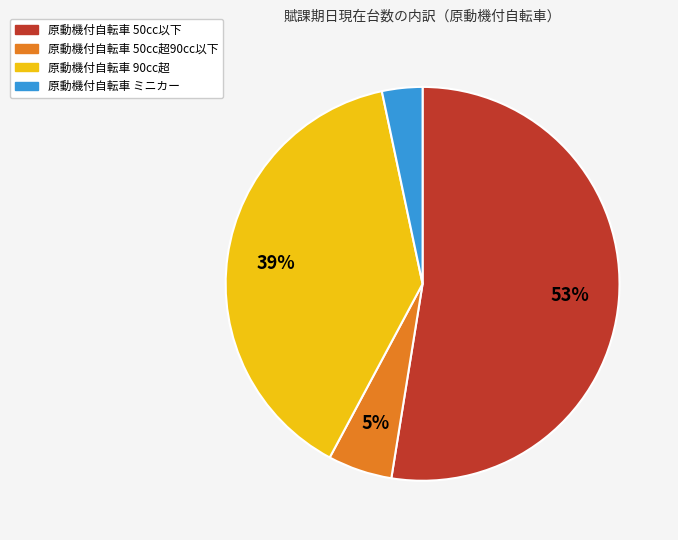

Rank the categories by value from highest to lowest.

原動機付自転車 50cc以下, 原動機付自転車 90cc超, 原動機付自転車 50cc超90cc以下, 原動機付自転車 ミニカー